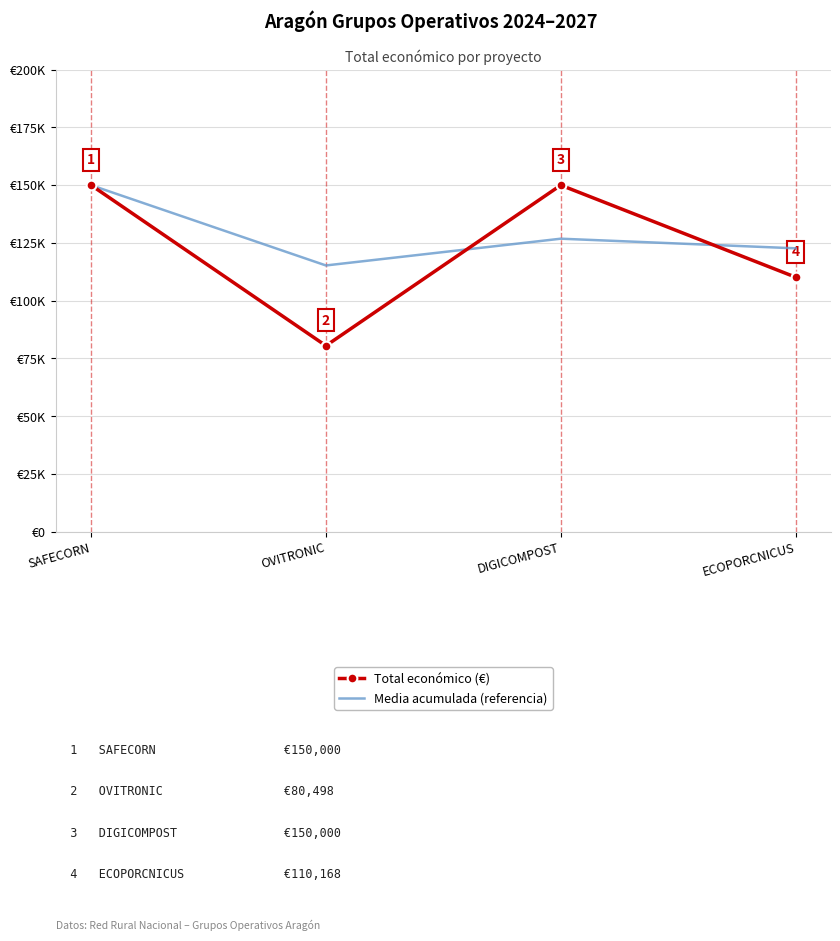

Is it true that Total económico (€) equals 224525.6 at SAFECORN?

False